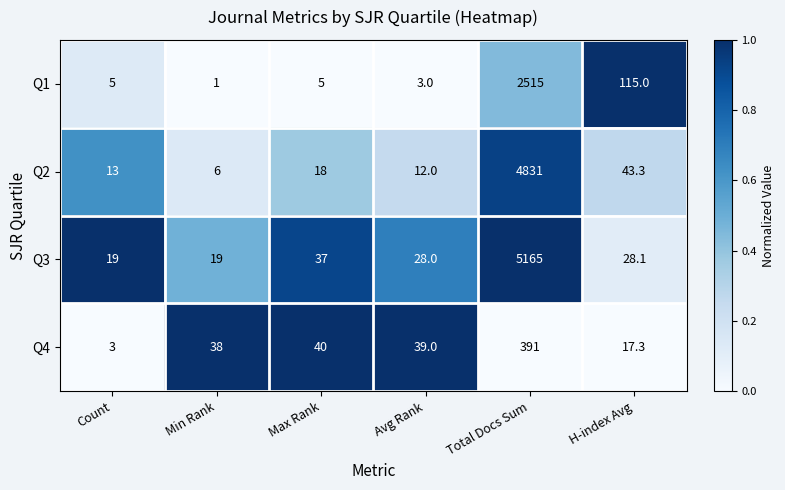

What is the difference between the highest and lowest values at Min Rank?

37.0